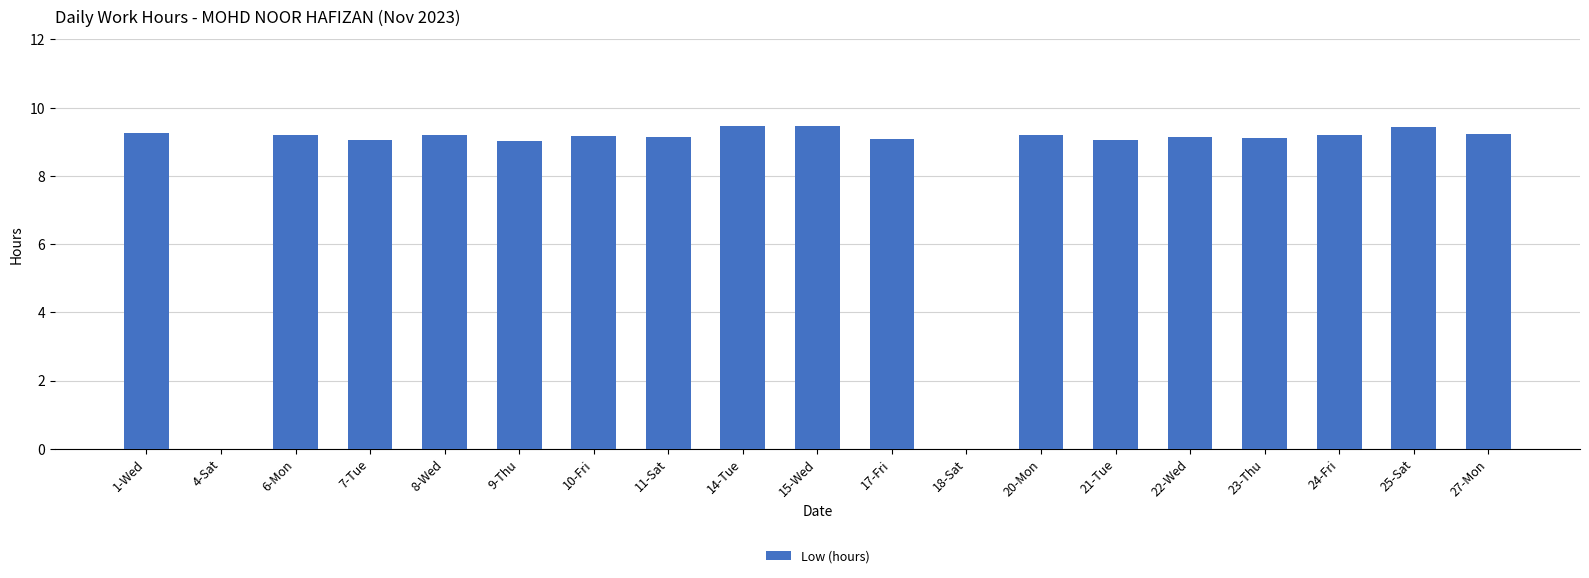

How many distinct data groups are displayed?

1